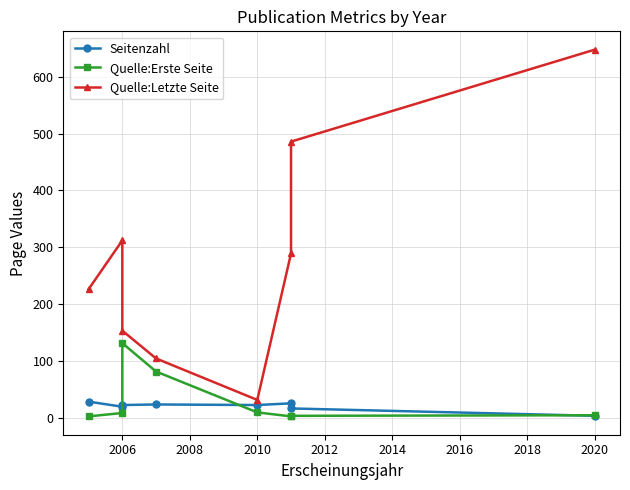

What are all the series names shown in the legend?

Seitenzahl, Quelle:Erste Seite, Quelle:Letzte Seite